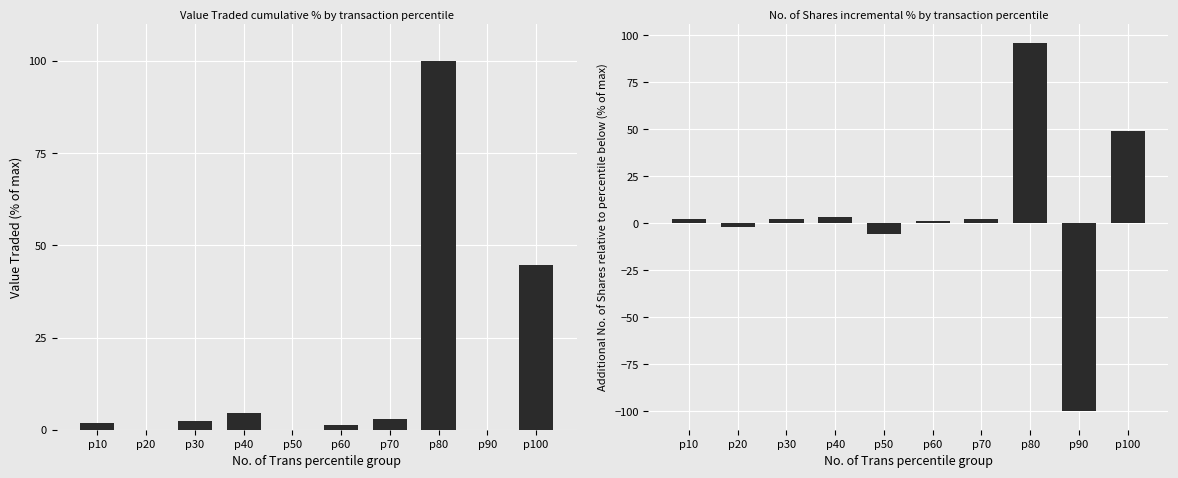

Which series has the largest total across all categories?

Value Traded